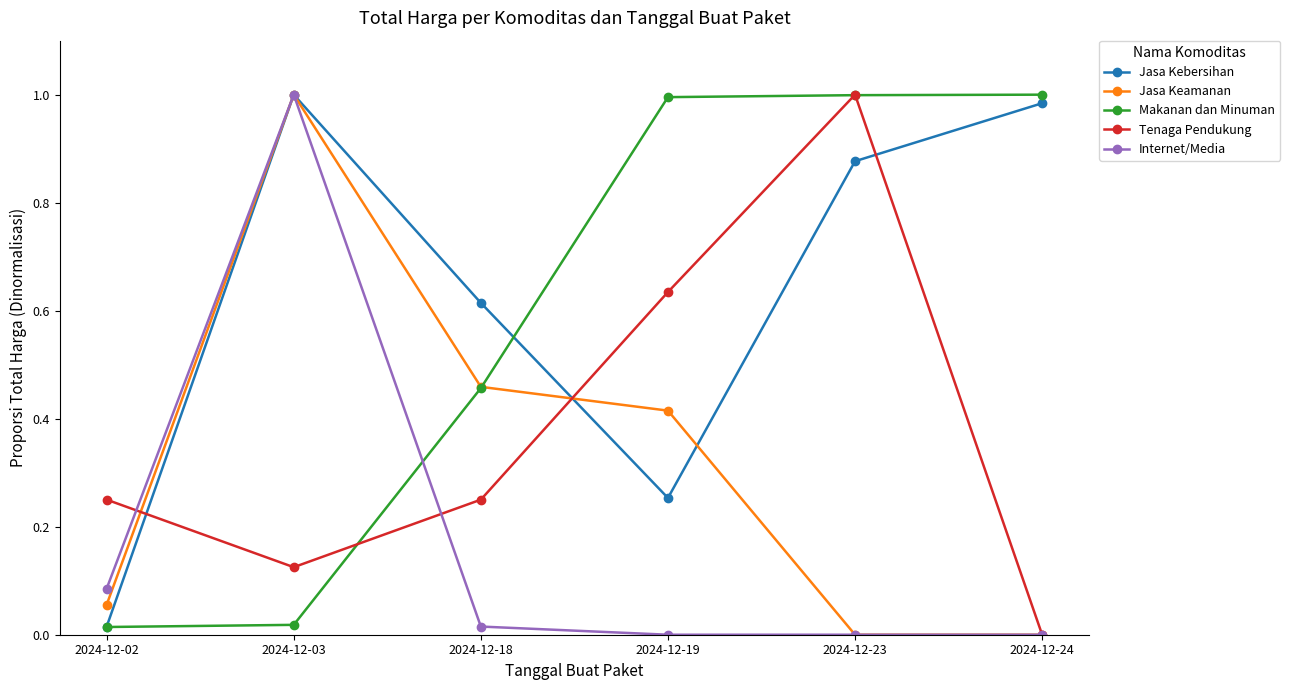

True or false: Makanan dan Minuman has a value of 0.0 at 2024-12-03.

True